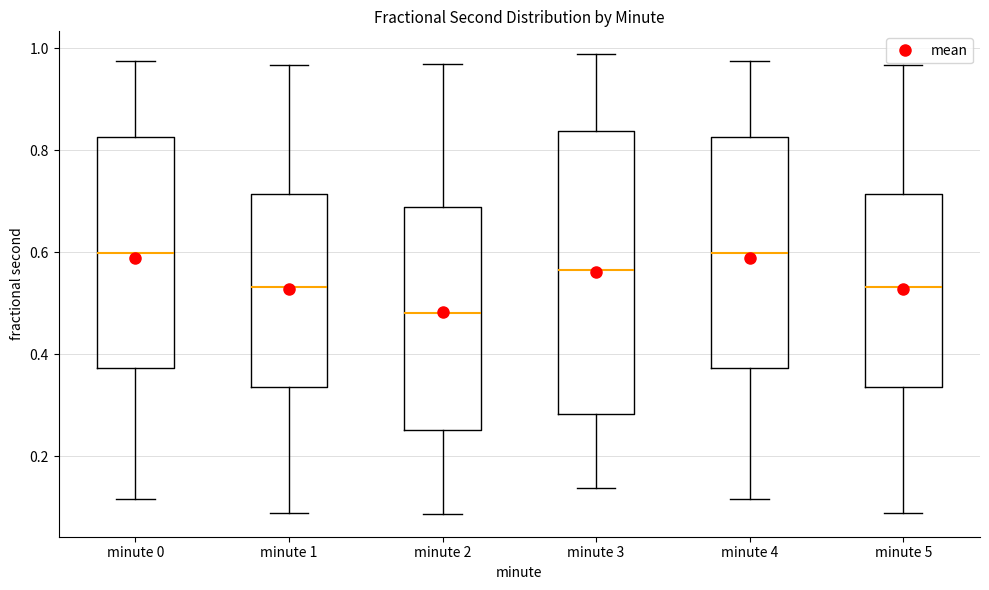

Where is the lower edge of the box for minute 2 on the y-axis? The values are not printed on the chart, so give them approximately, as read against the axis.

0.26